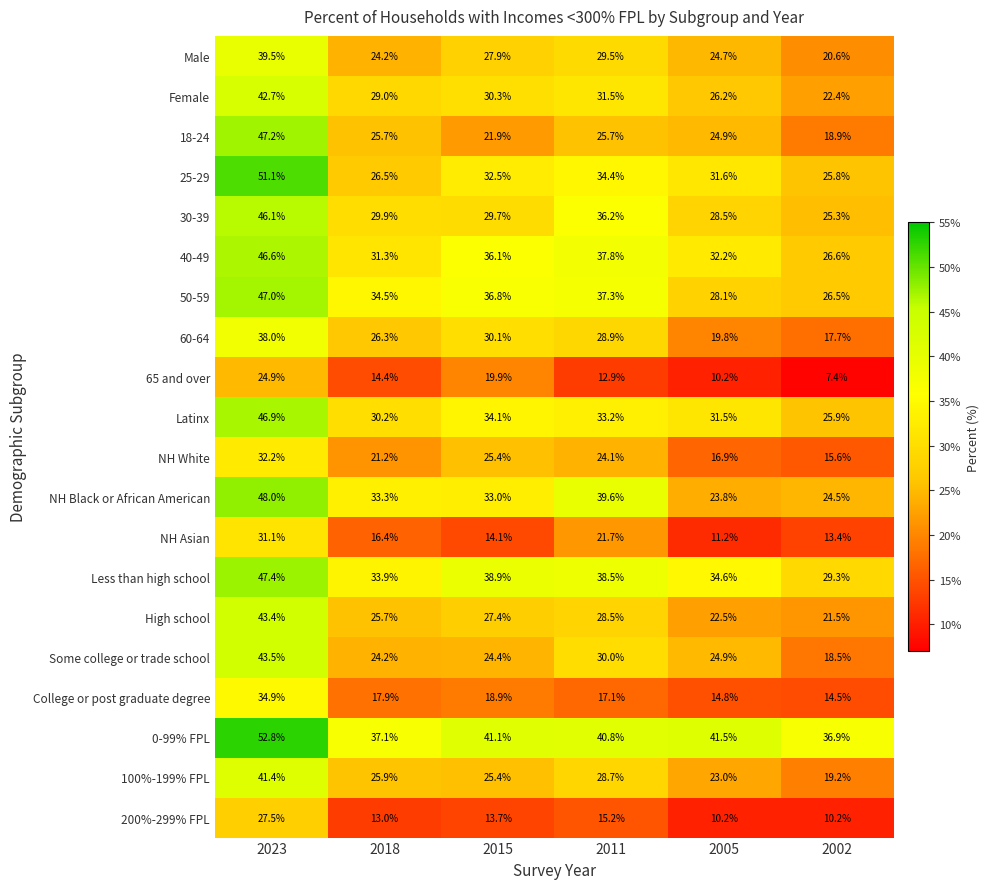

Which category has the lowest value across all series?

2002